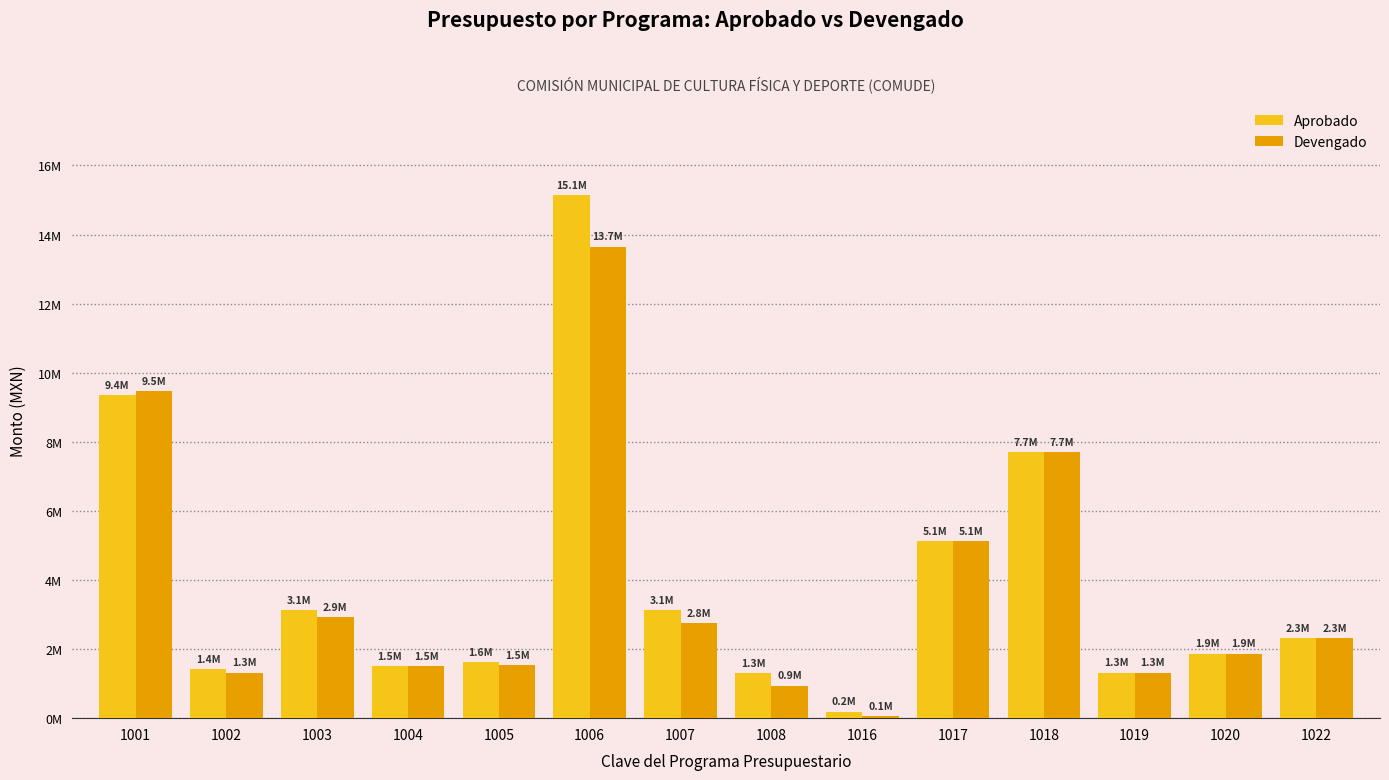

What is the sum of all Aprobado values?

55106596.0